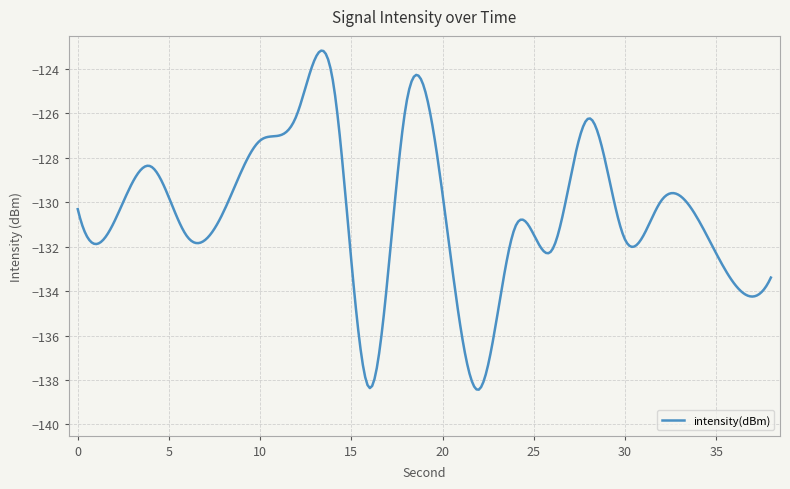

What is the difference between the maximum and minimum values?

15.3